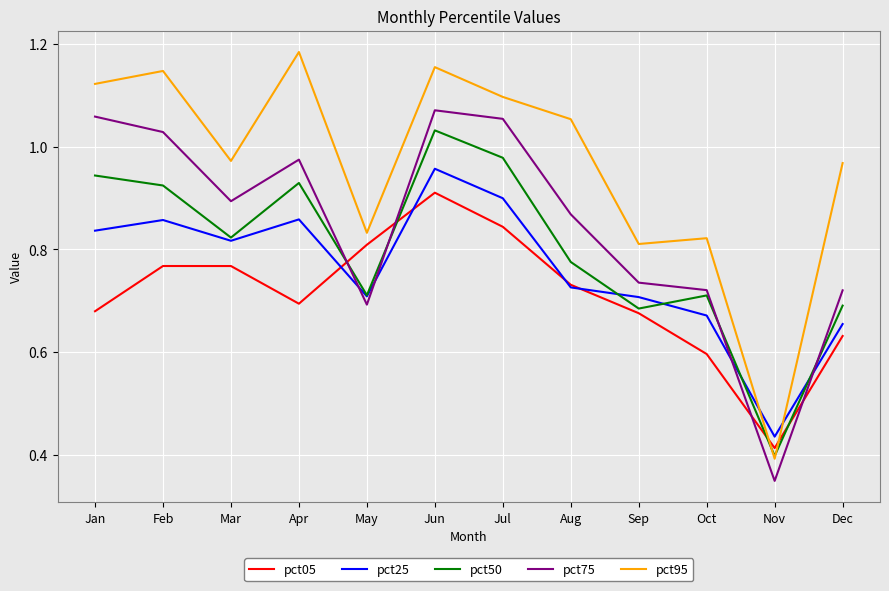

At which label is pct50 closest to 0?

Nov